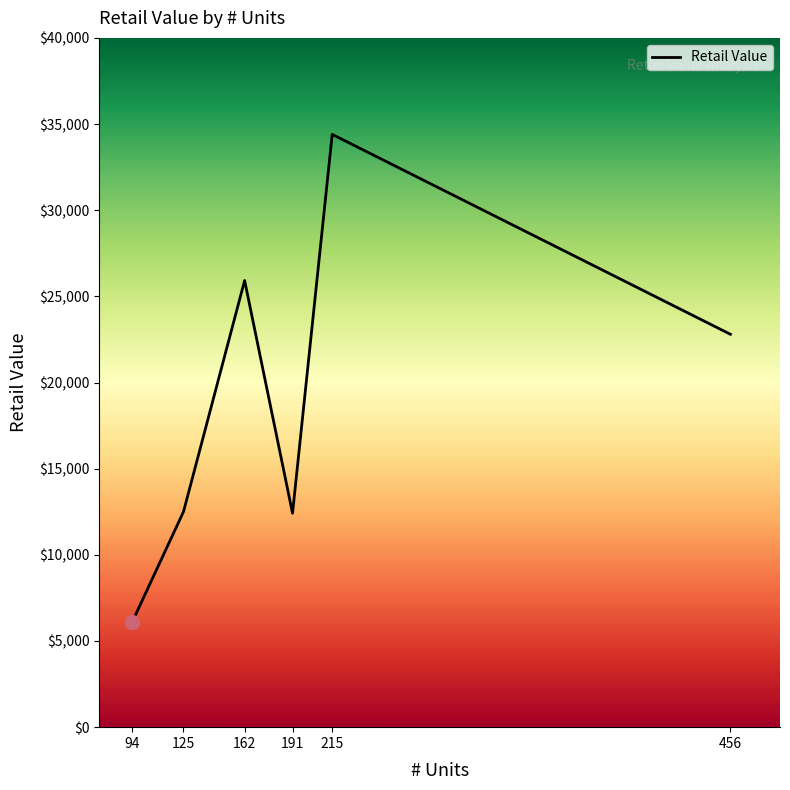

True or false: there are more than 0 points higher than both neighbors.

True